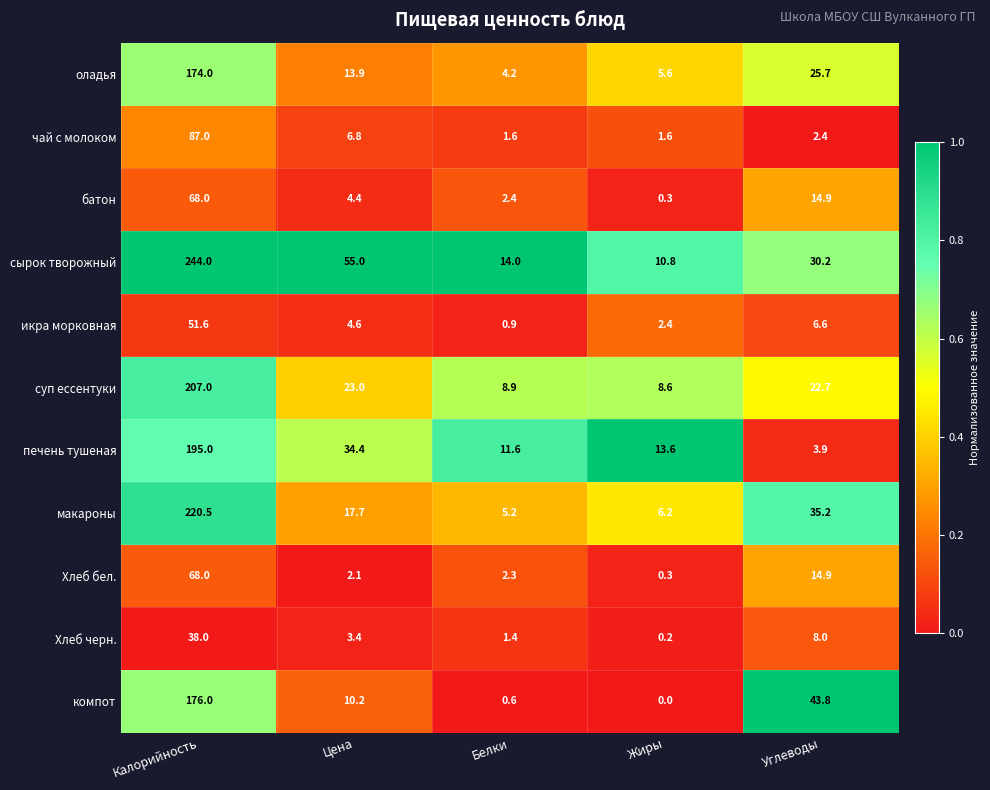

Where does the макароны series first go above 17?

Калорийность